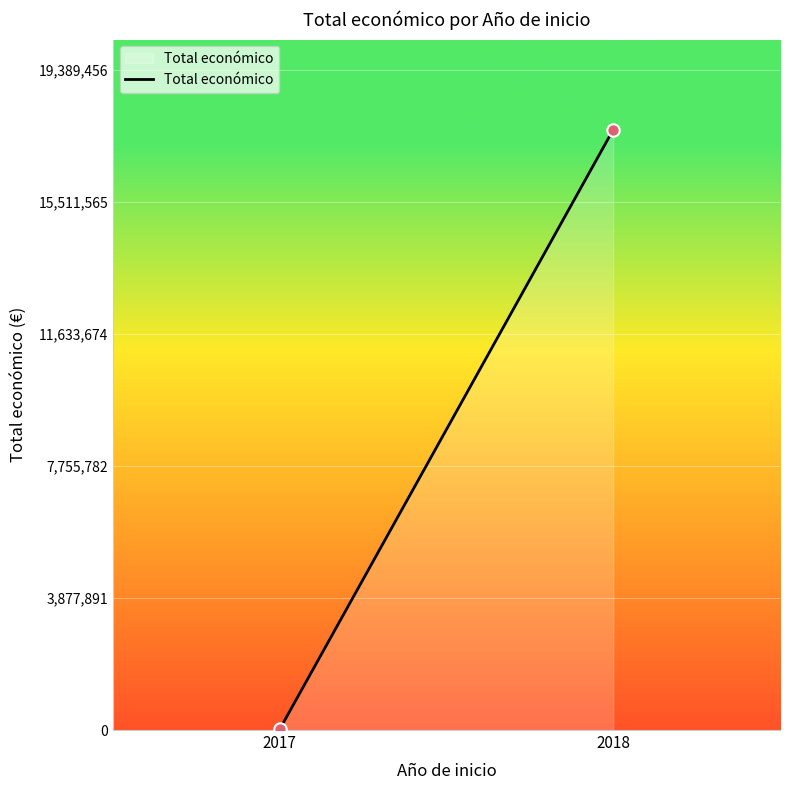

What is the range of Y values (max minus min)?

17602762